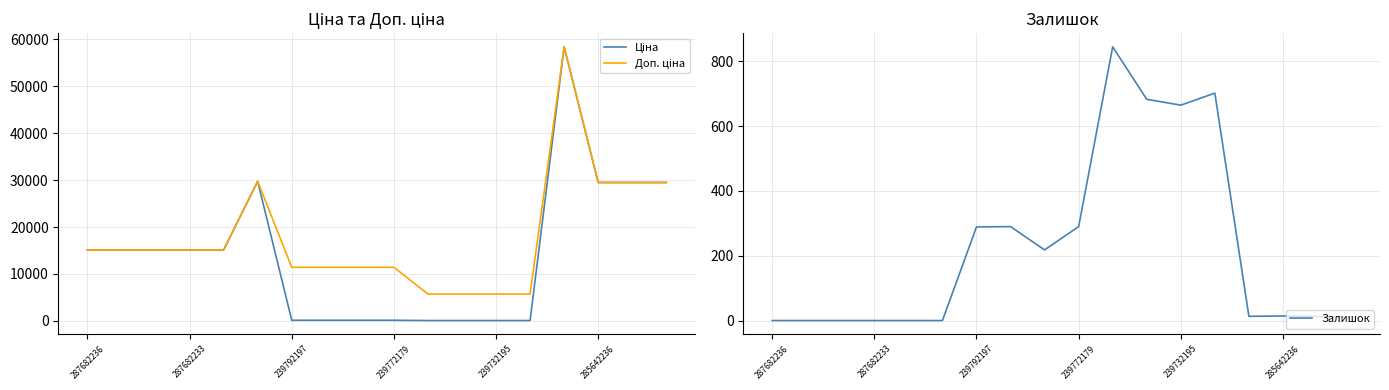

Where is the first local maximum for Залишок?

7